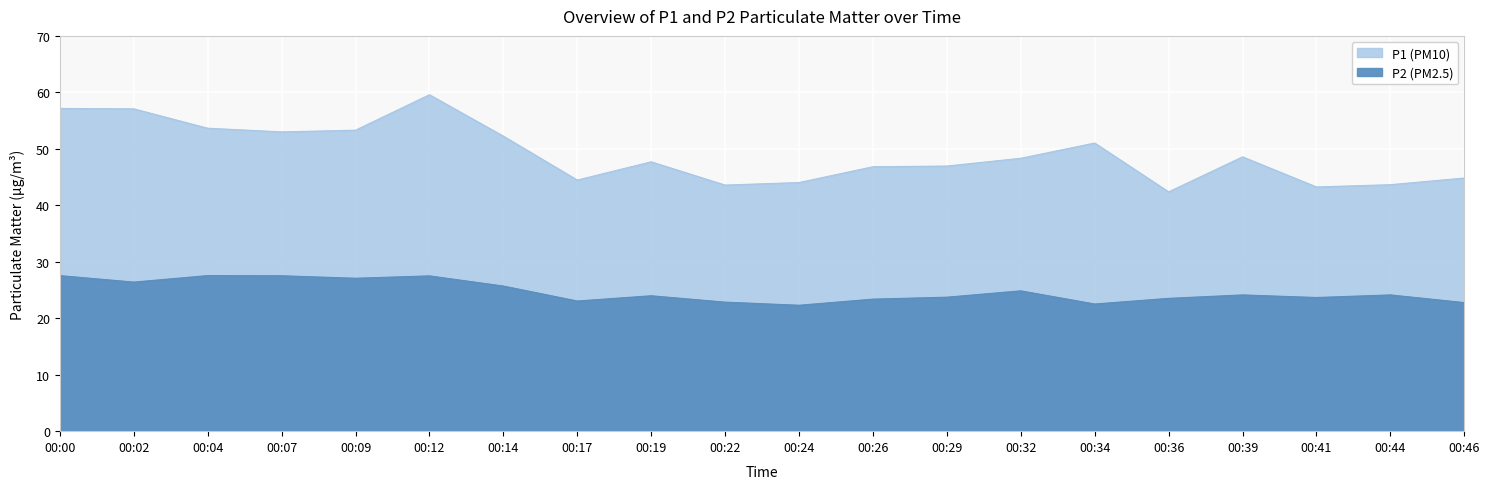

How many lines are shown in the chart?

2